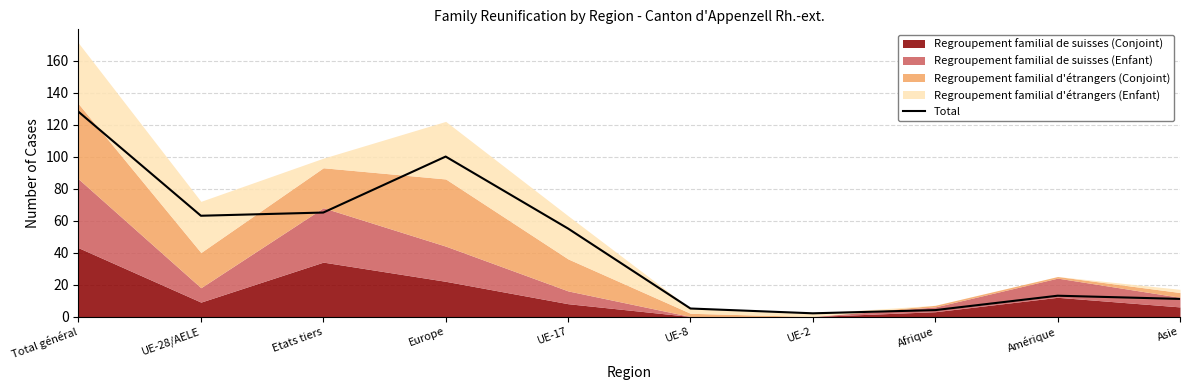

What is the maximum value shown in the chart?

128